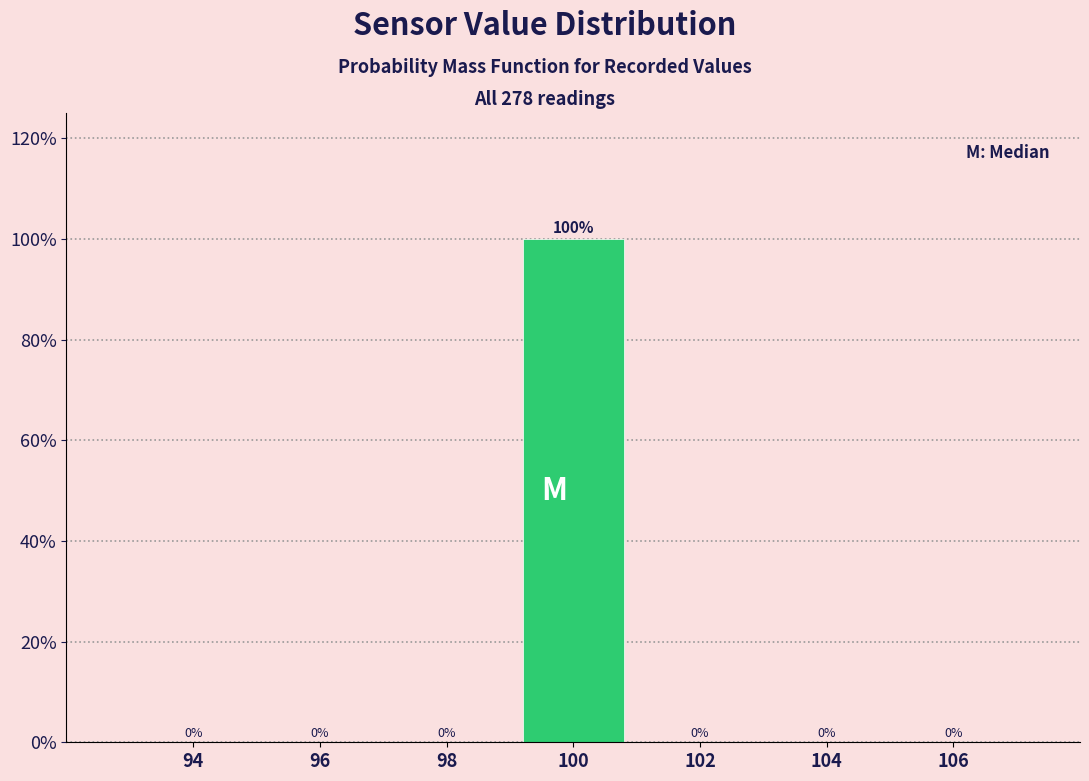

Reading left to right, what are all the values shown in this chart?

94=0	96=0	98=0	100=100	102=0	104=0	106=0